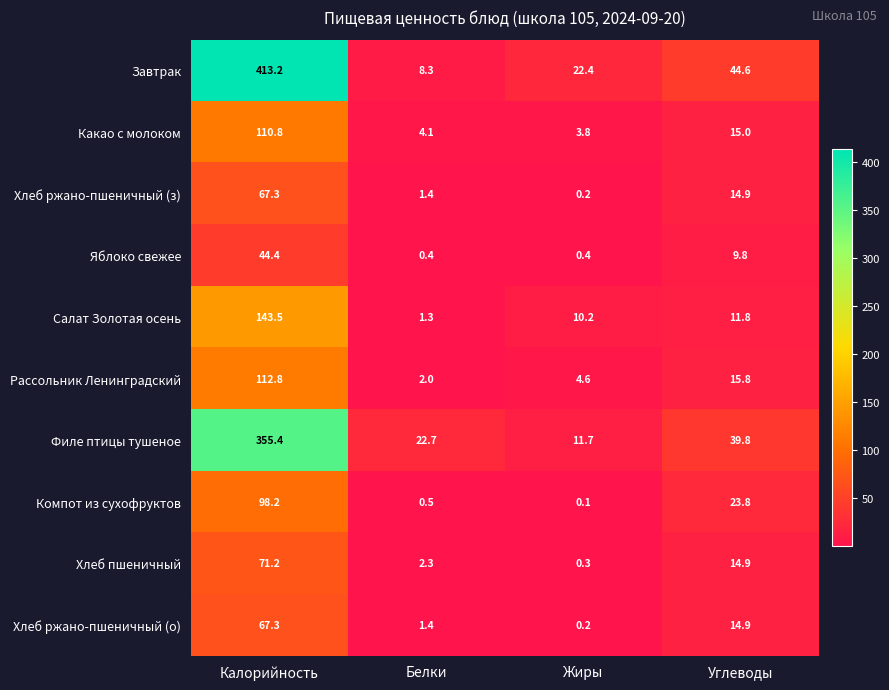

What is the difference between the Компот из сухофруктов values at Белки and Углеводы?

23.3